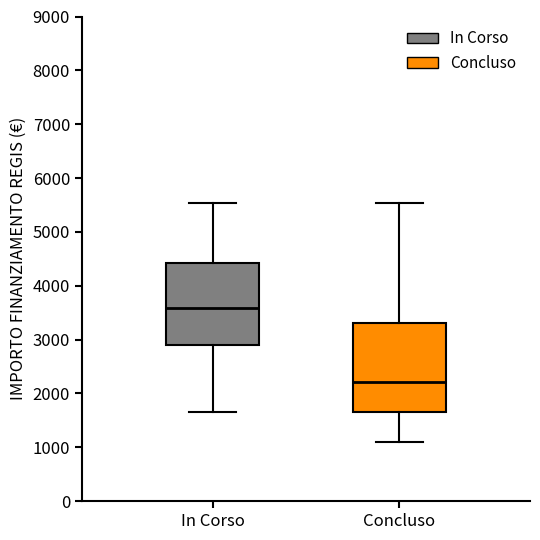

Reading left to right, read every box against the y-axis: the position of its median line, the range the box covers, and the ends of its whiskers. The values are not printed on the chart, so give them approximately, as read against the axis.

In Corso: median 3600, box 2900 to 4400, whiskers 1700 to 5500
Concluso: median 2200, box 1700 to 3300, whiskers 1100 to 5500